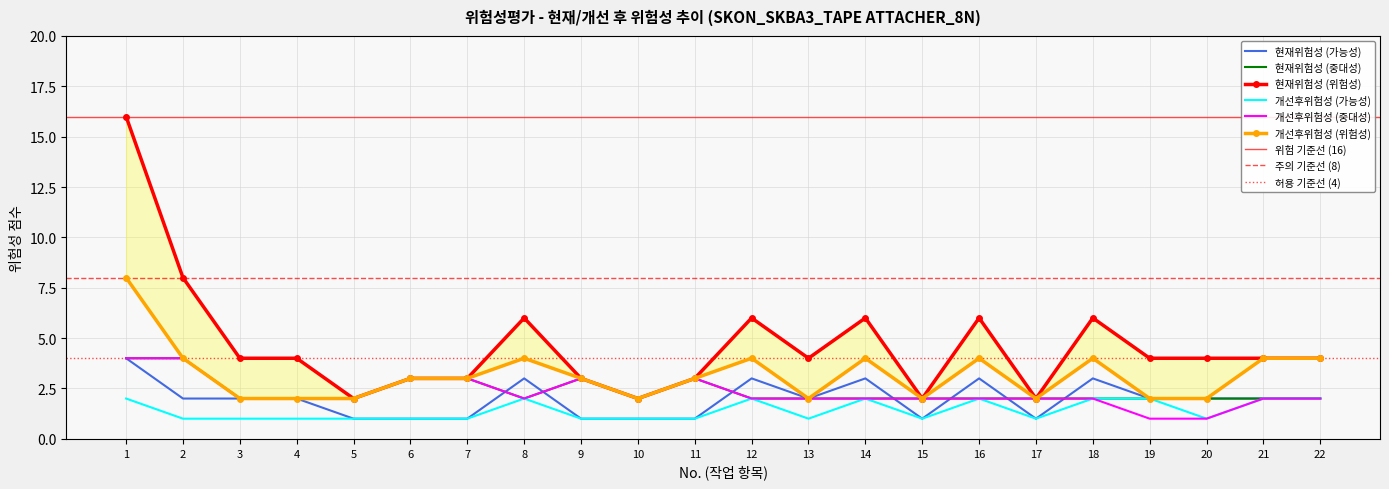

What is the difference between the 개선후위험성 (가능성) values at 5 and 1?

1